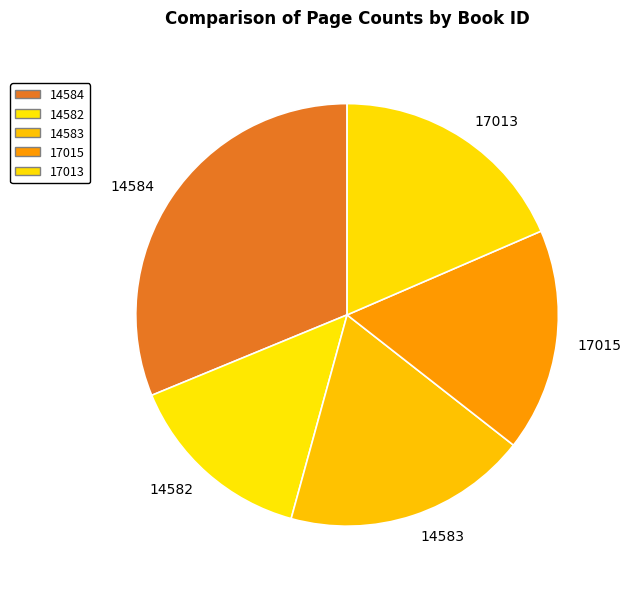

Combined, do 17015 and 14584 account for over 50%?

No